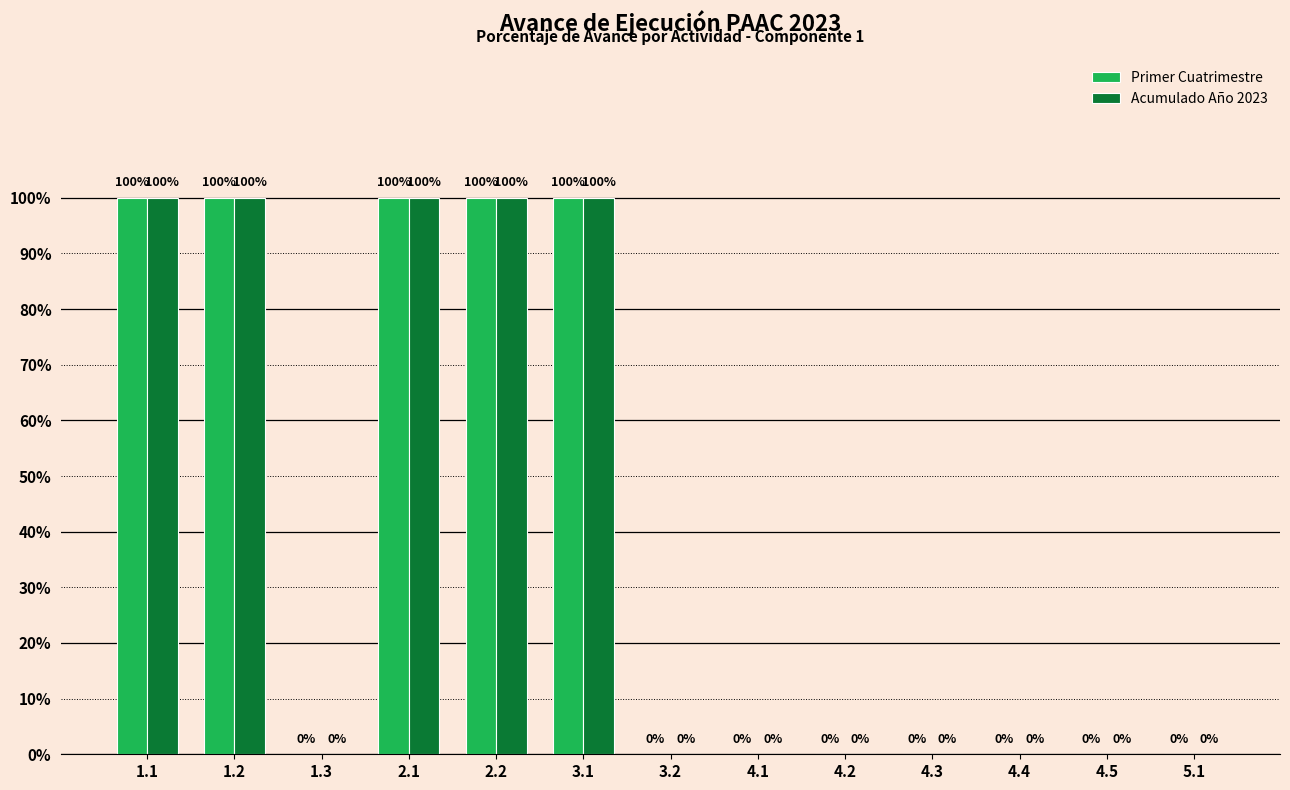

Where is Acumulado Año 2023 nearest to the value 0?

1.3